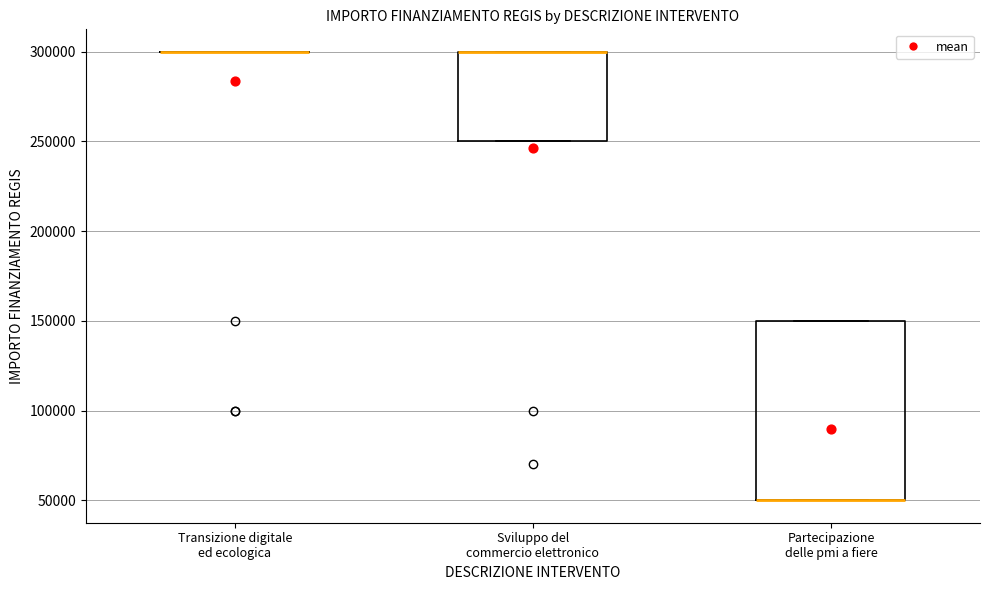

Where is the upper edge of the box for Partecipazione delle pmi a fiere on the y-axis? The values are not printed on the chart, so give them approximately, as read against the axis.

150000